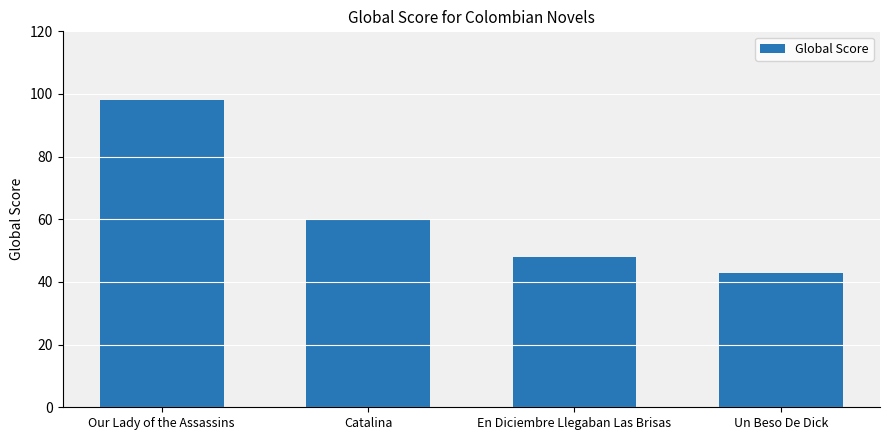

Reading left to right, list all the values displayed in this chart.

98	60	48	43